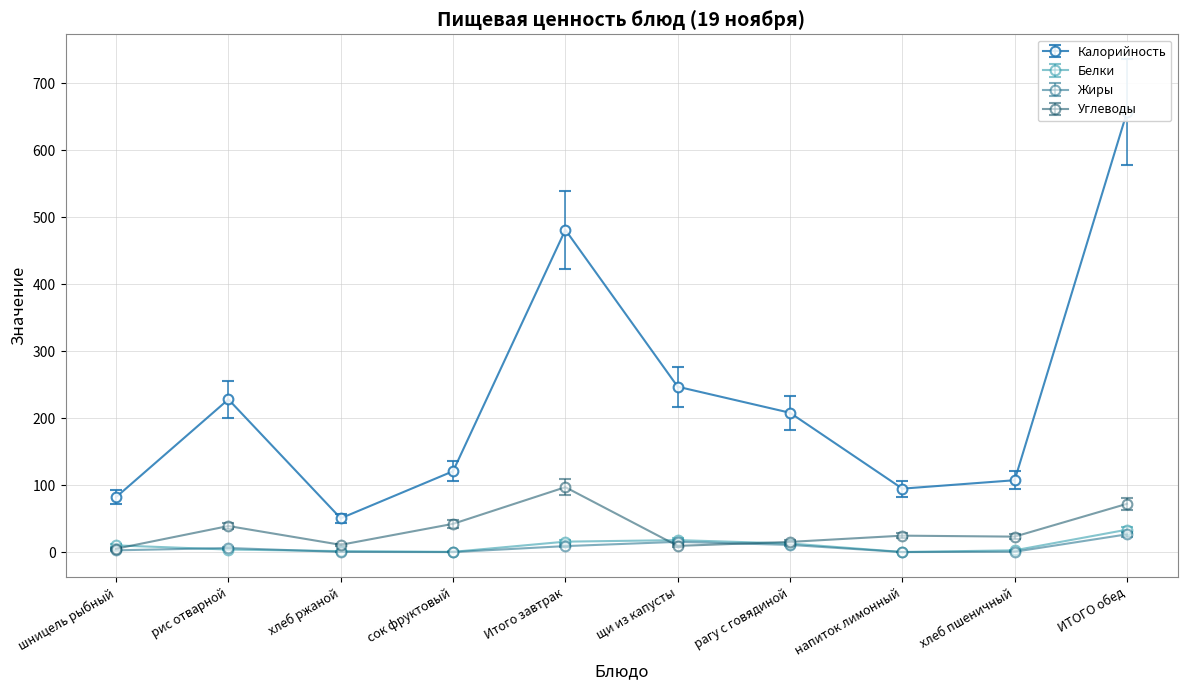

The value of Калорийность at ИТОГО обед is 656.9. True or false?

True